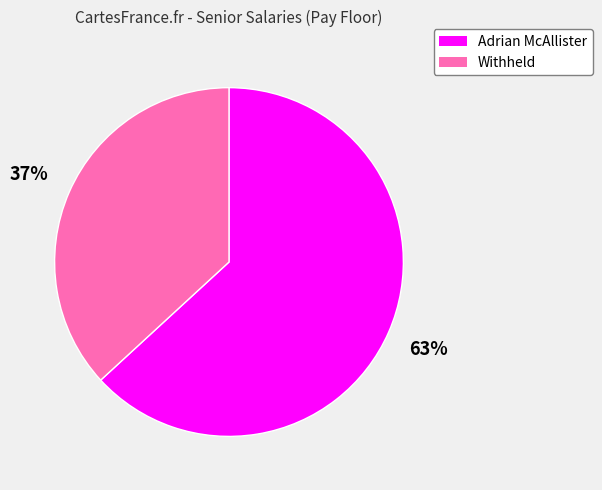

What percentage is the Withheld slice, to the nearest percent?

37%